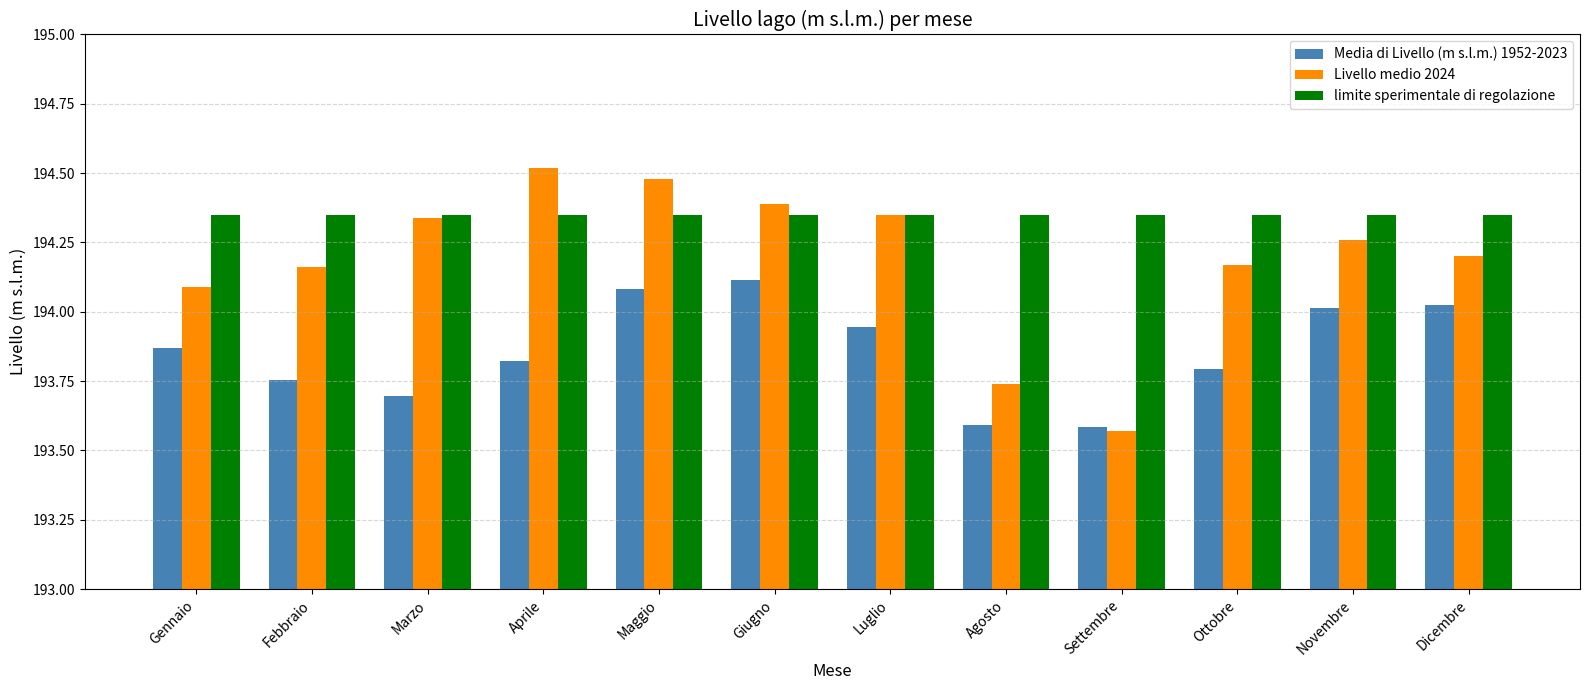

Which category has the highest value across all series?

Aprile